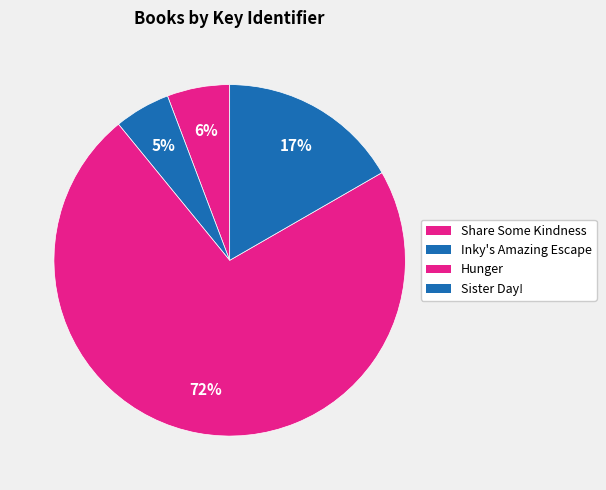

Combined, what portion of the pie is Inky's Amazing Escape and Hunger?

77.6%